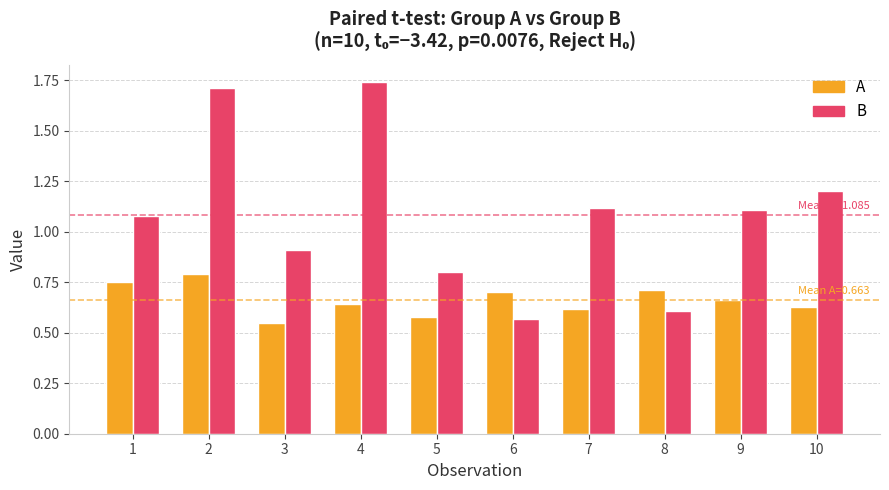

What is the total value across all series at 8?

1.3